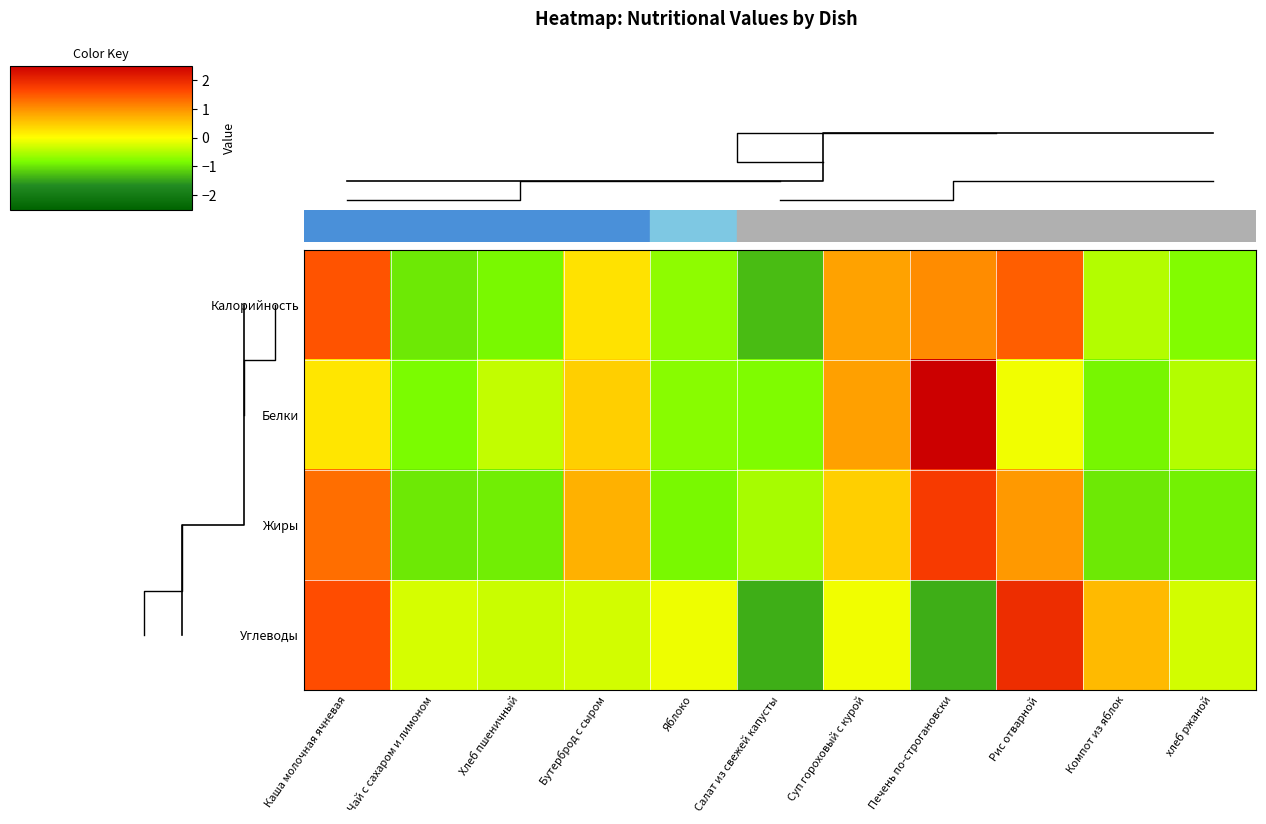

What is the difference between the second highest and second lowest values in the Углеводы series?

3.0